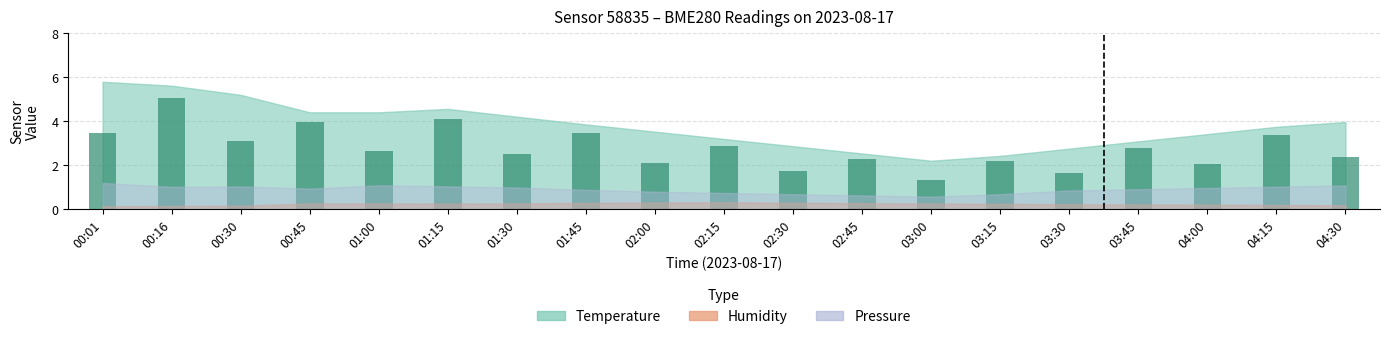

What is the label of the 14th bar from the right?

01:15